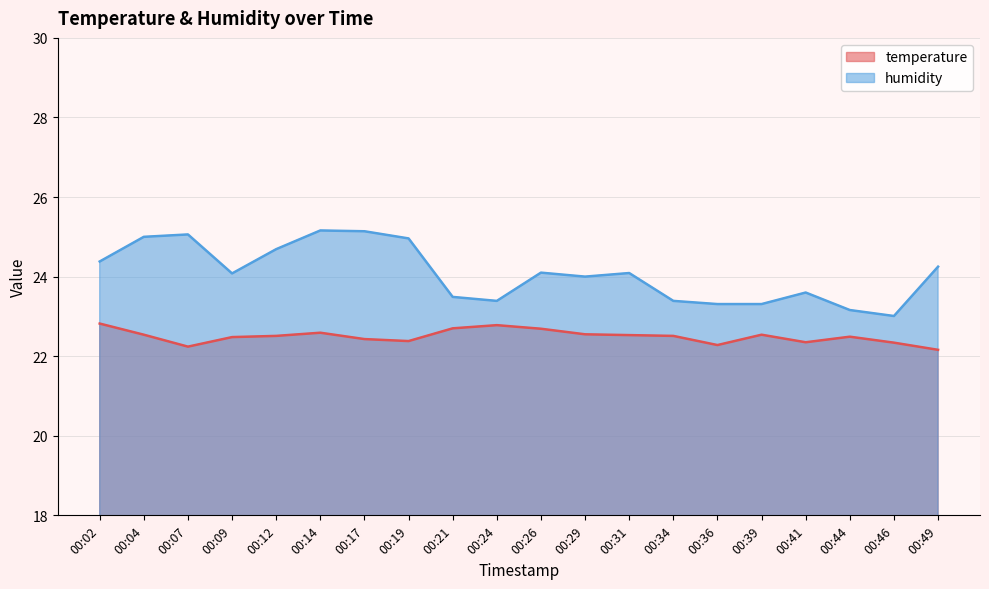

What is the difference between the temperature values at 00:46 and 00:34?

0.2